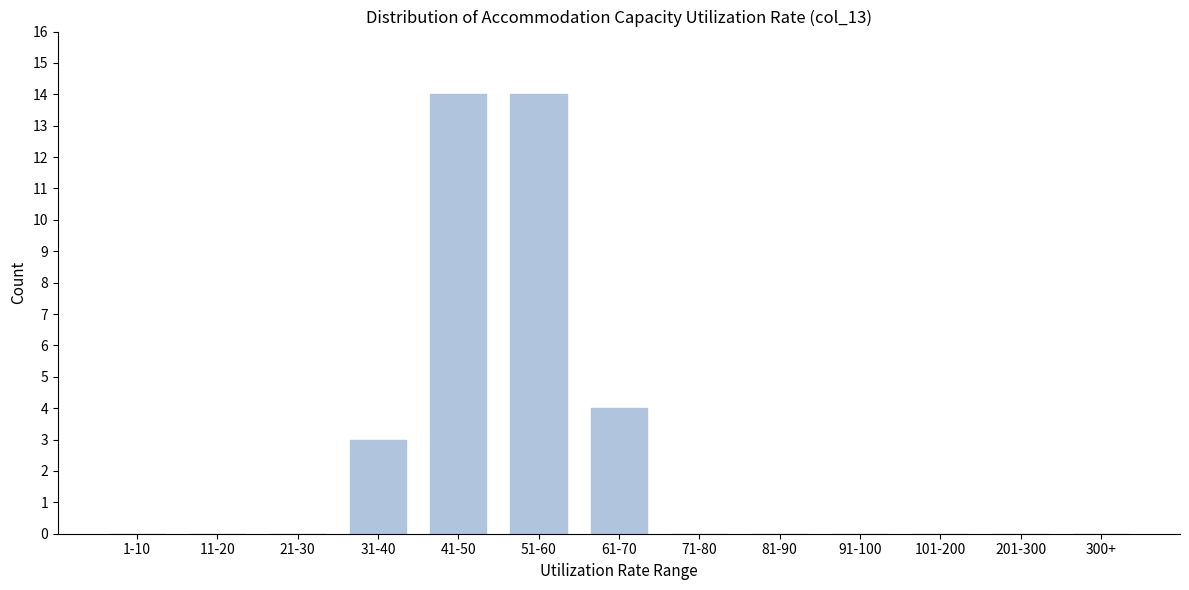

Reading right to left, what are all the values shown in this chart?

300+=0	201-300=0	101-200=0	91-100=0	81-90=0	71-80=0	61-70=4	51-60=14	41-50=14	31-40=3	21-30=0	11-20=0	1-10=0